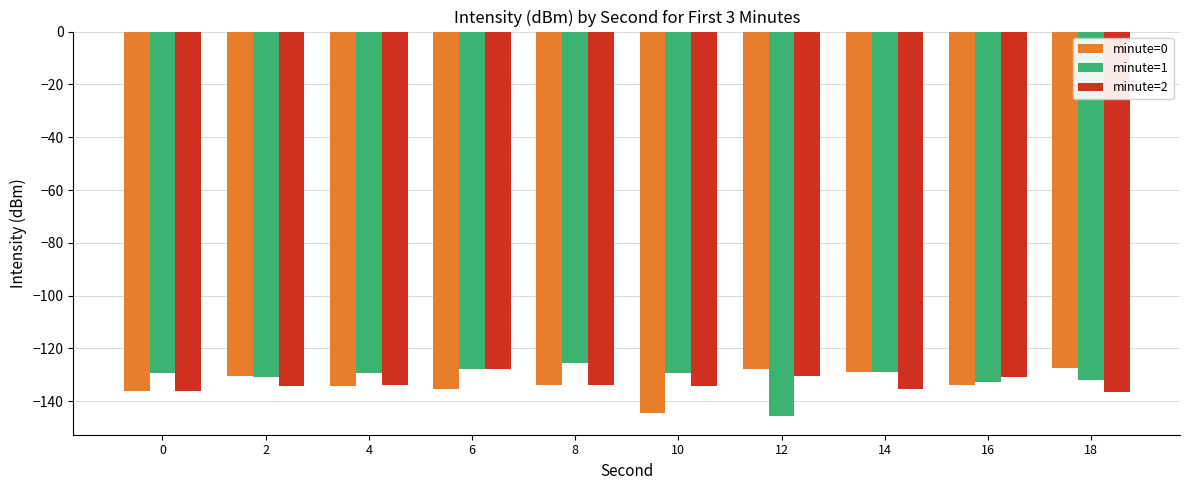

Read the minute=1 value at 4.

-129.2